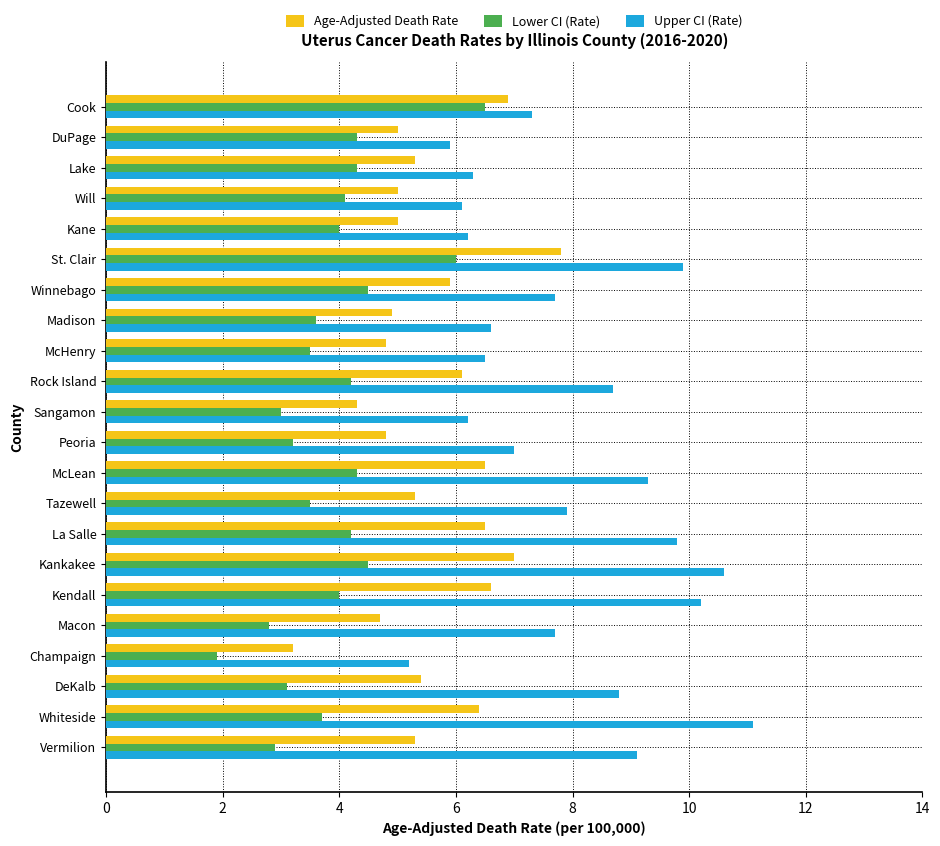

What is the average value of the Age-Adjusted Death Rate series?

5.6